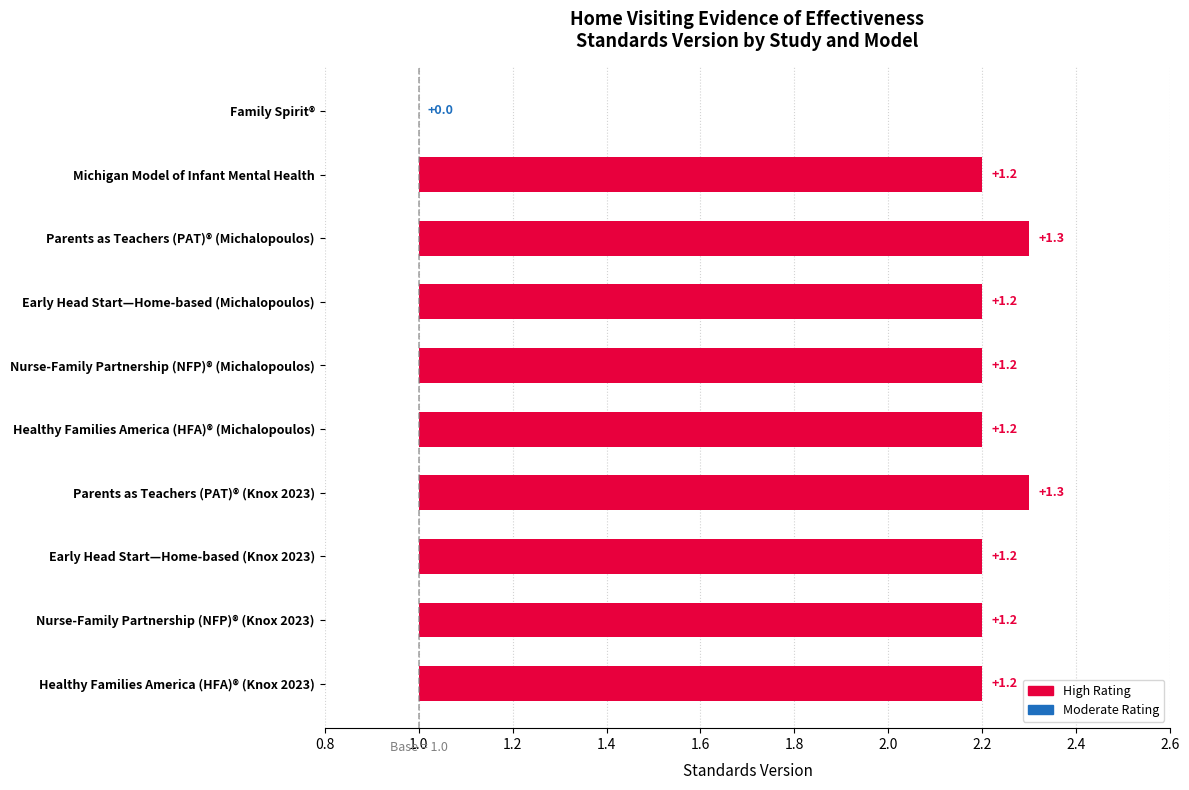

What is the average value?

2.1